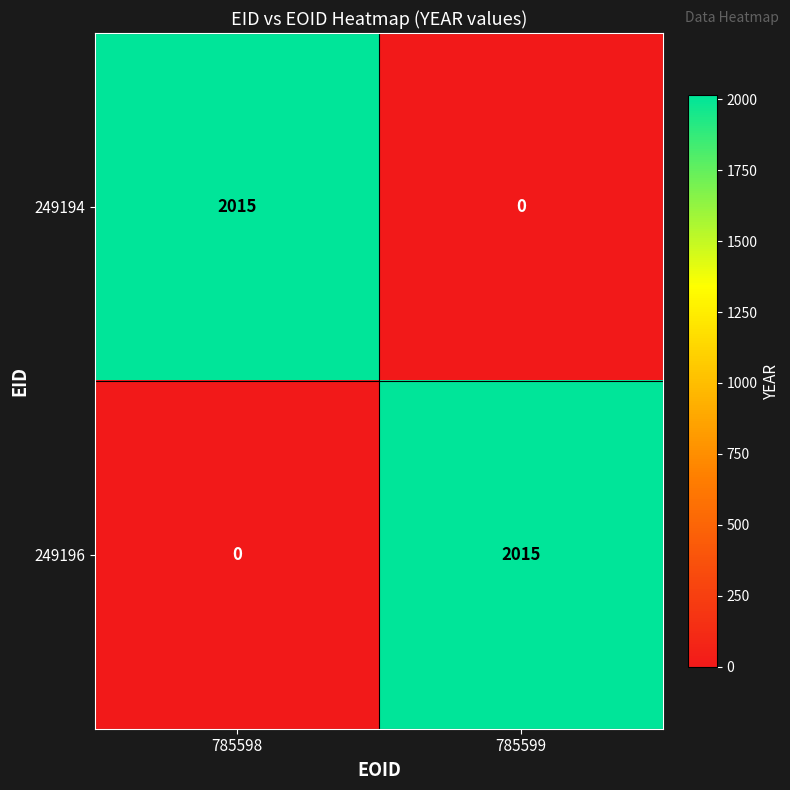

What is the approximate value of 249194 at 785598, to the nearest 50?

2000